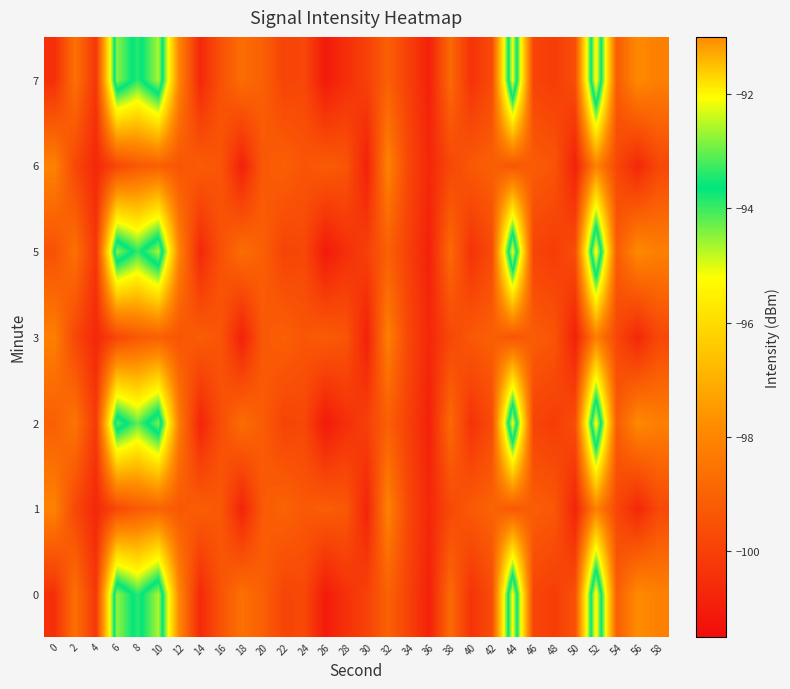

Reading left to right, extract all data points from this chart.

0: 0=-100.5	2=-98.6	4=-100.3	6=-92.7	8=-93.9	10=-92.6	12=-98.0	14=-100.7	16=-99.4	18=-98.6	20=-99.1	22=-99.9	24=-99.8	26=-101.1	28=-100.4	30=-99.9	32=-99.1	34=-99.9	36=-100.9	38=-98.8	40=-100.4	42=-99.7	44=-92.0	46=-99.9	48=-100.1	50=-99.5	52=-91.8	54=-99.1	56=-97.9	58=-98.1
1: 0=-98.1	2=-99.8	4=-100.7	6=-99.8	8=-99.3	10=-99.0	12=-99.3	14=-99.2	16=-99.3	18=-100.8	20=-99.3	22=-99.0	24=-99.3	26=-99.2	28=-99.3	30=-100.8	32=-98.1	34=-99.8	36=-100.7	38=-99.8	40=-99.3	42=-99.0	44=-99.3	46=-99.2	48=-99.3	50=-100.8	52=-98.1	54=-99.8	56=-100.7	58=-99.8
2: 0=-99.1	2=-98.5	4=-100.2	6=-93.1	8=-94.2	10=-92.9	12=-98.3	14=-100.8	16=-99.6	18=-98.7	20=-99.2	22=-99.9	24=-99.8	26=-101.1	28=-100.5	30=-100.0	32=-99.1	34=-100.0	36=-100.9	38=-98.8	40=-100.4	42=-99.7	44=-92.1	46=-99.9	48=-100.1	50=-99.6	52=-91.9	54=-99.2	56=-97.9	58=-98.2
3: 0=-98.2	2=-99.8	4=-100.7	6=-99.8	8=-99.3	10=-99.1	12=-99.4	14=-99.2	16=-99.4	18=-100.9	20=-99.3	22=-99.1	24=-99.4	26=-99.2	28=-99.4	30=-100.9	32=-98.2	34=-99.8	36=-100.7	38=-99.8	40=-99.3	42=-99.1	44=-99.4	46=-99.2	48=-99.4	50=-100.9	52=-98.2	54=-99.8	56=-100.7	58=-99.8
5: 0=-99.5	2=-98.6	4=-100.3	6=-92.8	8=-93.9	10=-92.6	12=-98.1	14=-100.7	16=-99.5	18=-98.7	20=-99.1	22=-99.9	24=-99.8	26=-101.1	28=-100.5	30=-100.0	32=-99.1	34=-100.0	36=-100.9	38=-98.8	40=-100.4	42=-99.7	44=-92.1	46=-99.9	48=-100.1	50=-99.6	52=-91.8	54=-99.2	56=-97.9	58=-98.2
6: 0=-98.1	2=-99.8	4=-100.7	6=-99.8	8=-99.3	10=-99.1	12=-99.4	14=-99.2	16=-99.4	18=-100.9	20=-99.3	22=-99.1	24=-99.4	26=-99.2	28=-99.4	30=-100.9	32=-98.1	34=-99.8	36=-100.7	38=-99.8	40=-99.3	42=-99.1	44=-99.4	46=-99.2	48=-99.4	50=-100.9	52=-98.1	54=-99.8	56=-100.7	58=-99.8
7: 0=-100.5	2=-98.6	4=-100.3	6=-92.8	8=-93.9	10=-92.6	12=-98.1	14=-100.7	16=-99.5	18=-98.7	20=-99.1	22=-99.9	24=-99.8	26=-101.1	28=-100.5	30=-100.0	32=-99.1	34=-100.0	36=-100.9	38=-98.8	40=-100.4	42=-99.7	44=-92.1	46=-99.9	48=-100.1	50=-99.6	52=-91.8	54=-99.2	56=-97.9	58=-98.2